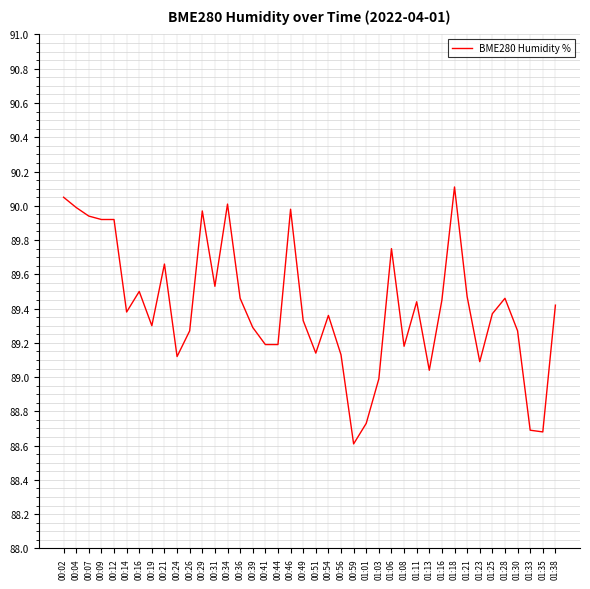

What position from the left is 00:29?

12